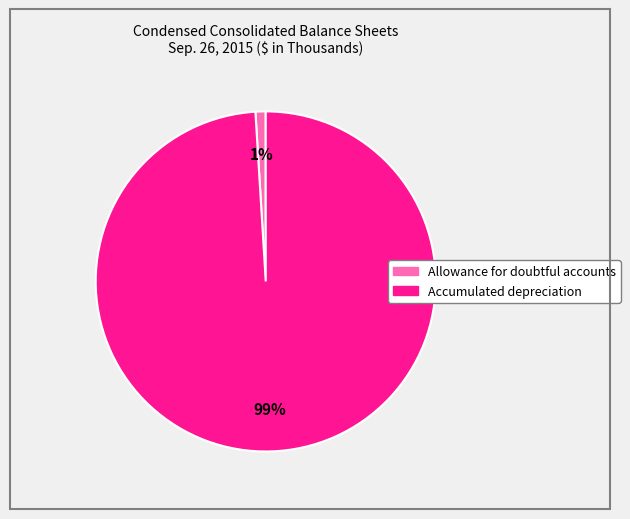

Is the sum of Allowance for doubtful accounts and Accumulated depreciation greater than half?

Yes